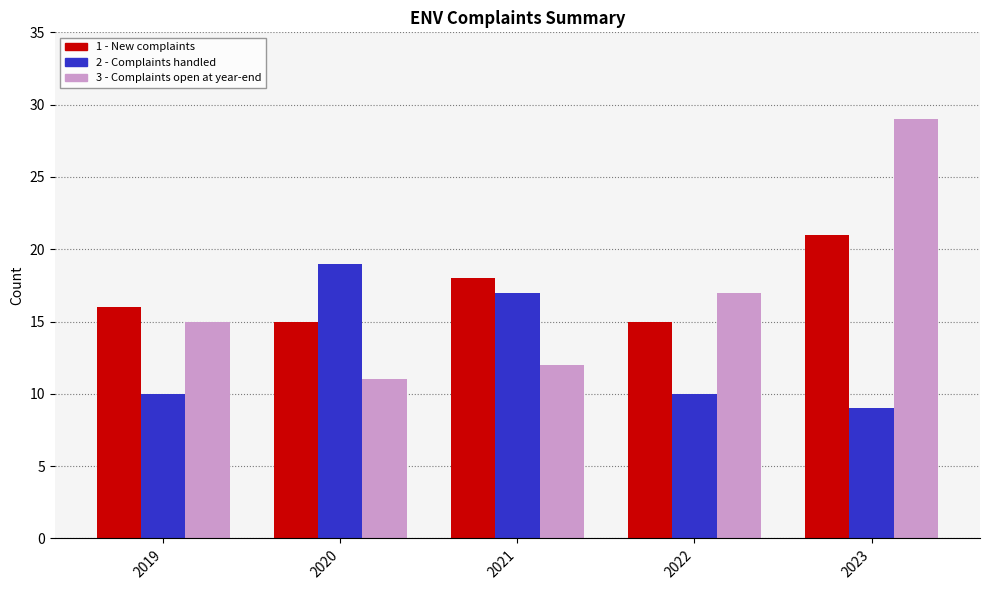

Which series has the largest range (max minus min)?

3 - Complaints open at year-end